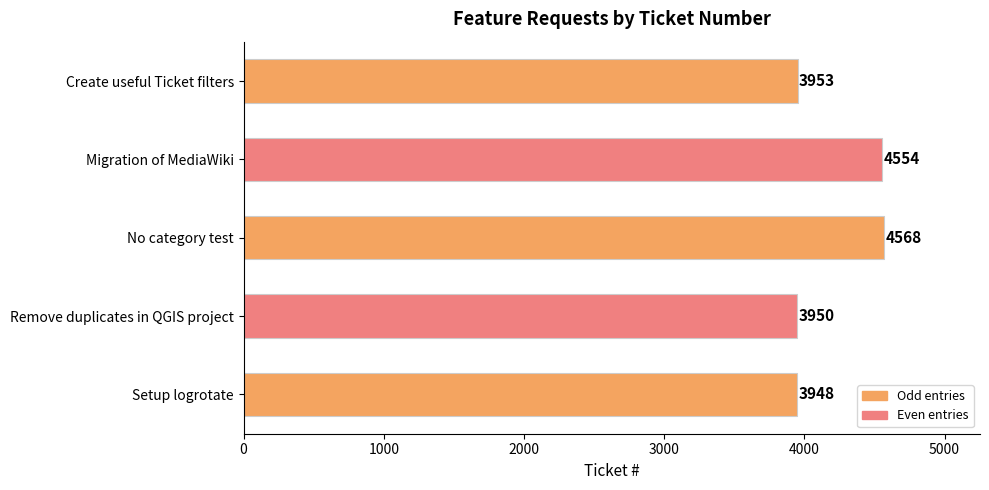

How many distinct data groups are displayed?

1